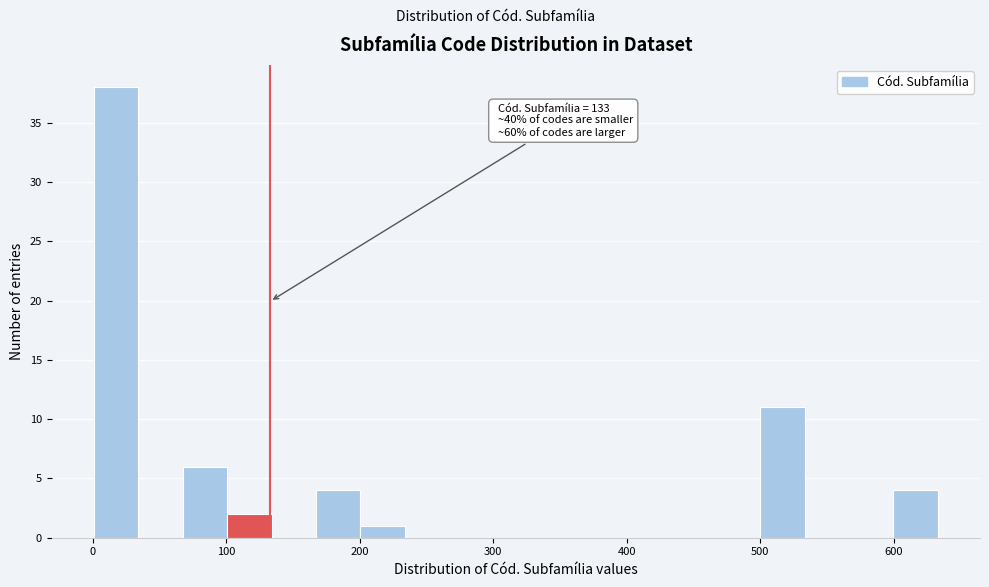

Around what value on the x-axis is the tallest bar? Give the approximate position of its centre, as read against the axis.

20